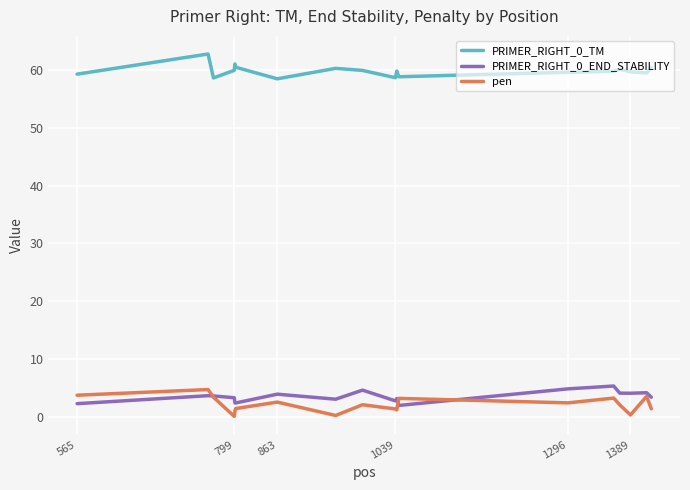

True or false: PRIMER_RIGHT_0_END_STABILITY and PRIMER_RIGHT_0_TM intersect in this chart.

False